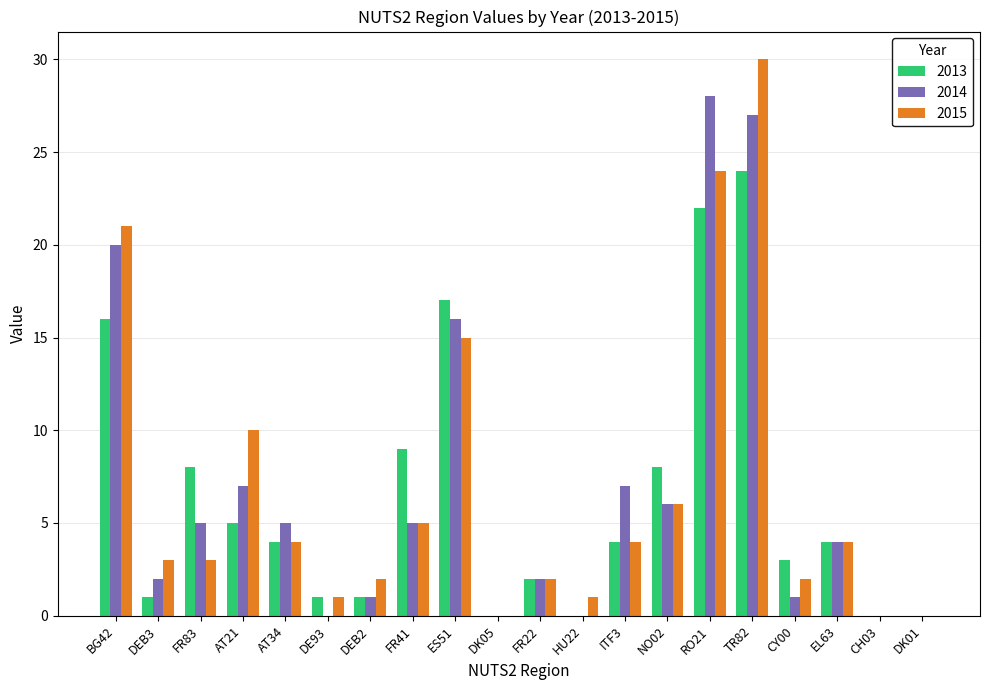

At which category is the sum across all series the highest?

TR82